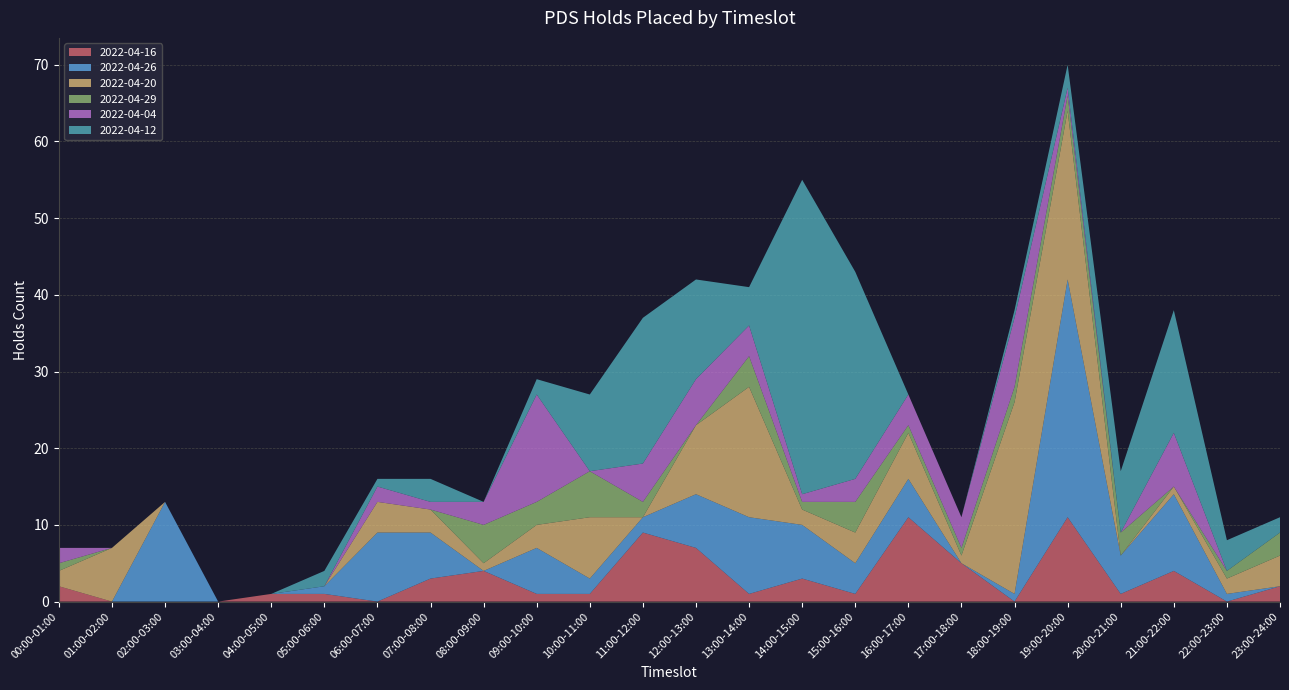

Reading left to right, list all the values displayed in this chart.

2022-04-16: 00:00-01:00=2	01:00-02:00=0	02:00-03:00=0	03:00-04:00=0	04:00-05:00=1	05:00-06:00=1	06:00-07:00=0	07:00-08:00=3	08:00-09:00=4	09:00-10:00=1	10:00-11:00=1	11:00-12:00=9	12:00-13:00=7	13:00-14:00=1	14:00-15:00=3	15:00-16:00=1	16:00-17:00=11	17:00-18:00=5	18:00-19:00=0	19:00-20:00=11	20:00-21:00=1	21:00-22:00=4	22:00-23:00=0	23:00-24:00=2
2022-04-26: 00:00-01:00=0	01:00-02:00=0	02:00-03:00=13	03:00-04:00=0	04:00-05:00=0	05:00-06:00=1	06:00-07:00=9	07:00-08:00=6	08:00-09:00=0	09:00-10:00=6	10:00-11:00=2	11:00-12:00=2	12:00-13:00=7	13:00-14:00=10	14:00-15:00=7	15:00-16:00=4	16:00-17:00=5	17:00-18:00=0	18:00-19:00=1	19:00-20:00=31	20:00-21:00=5	21:00-22:00=10	22:00-23:00=1	23:00-24:00=0
2022-04-20: 00:00-01:00=2	01:00-02:00=7	02:00-03:00=0	03:00-04:00=0	04:00-05:00=0	05:00-06:00=0	06:00-07:00=4	07:00-08:00=3	08:00-09:00=1	09:00-10:00=3	10:00-11:00=8	11:00-12:00=0	12:00-13:00=9	13:00-14:00=17	14:00-15:00=2	15:00-16:00=4	16:00-17:00=6	17:00-18:00=1	18:00-19:00=25	19:00-20:00=22	20:00-21:00=0	21:00-22:00=1	22:00-23:00=2	23:00-24:00=4
2022-04-29: 00:00-01:00=1	01:00-02:00=0	02:00-03:00=0	03:00-04:00=0	04:00-05:00=0	05:00-06:00=0	06:00-07:00=0	07:00-08:00=0	08:00-09:00=5	09:00-10:00=3	10:00-11:00=6	11:00-12:00=2	12:00-13:00=0	13:00-14:00=4	14:00-15:00=1	15:00-16:00=4	16:00-17:00=1	17:00-18:00=1	18:00-19:00=2	19:00-20:00=2	20:00-21:00=3	21:00-22:00=0	22:00-23:00=1	23:00-24:00=3
2022-04-04: 00:00-01:00=2	01:00-02:00=0	02:00-03:00=0	03:00-04:00=0	04:00-05:00=0	05:00-06:00=0	06:00-07:00=2	07:00-08:00=1	08:00-09:00=3	09:00-10:00=14	10:00-11:00=0	11:00-12:00=5	12:00-13:00=6	13:00-14:00=4	14:00-15:00=1	15:00-16:00=3	16:00-17:00=4	17:00-18:00=4	18:00-19:00=9	19:00-20:00=1	20:00-21:00=0	21:00-22:00=7	22:00-23:00=0	23:00-24:00=0
2022-04-12: 00:00-01:00=0	01:00-02:00=0	02:00-03:00=0	03:00-04:00=0	04:00-05:00=0	05:00-06:00=2	06:00-07:00=1	07:00-08:00=3	08:00-09:00=0	09:00-10:00=2	10:00-11:00=10	11:00-12:00=19	12:00-13:00=13	13:00-14:00=5	14:00-15:00=41	15:00-16:00=27	16:00-17:00=0	17:00-18:00=0	18:00-19:00=1	19:00-20:00=3	20:00-21:00=8	21:00-22:00=16	22:00-23:00=4	23:00-24:00=2